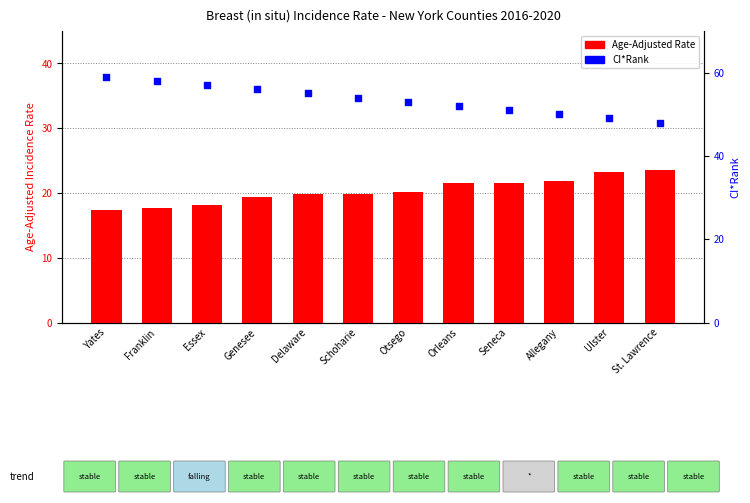

Is the value of CI*Rank at Schoharie greater than the value of Age-Adjusted Rate at Allegany?

Yes